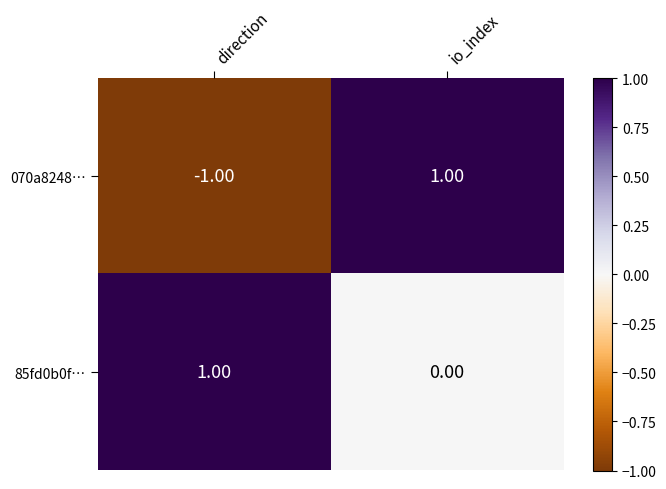

Count the number of data series in this chart.

2